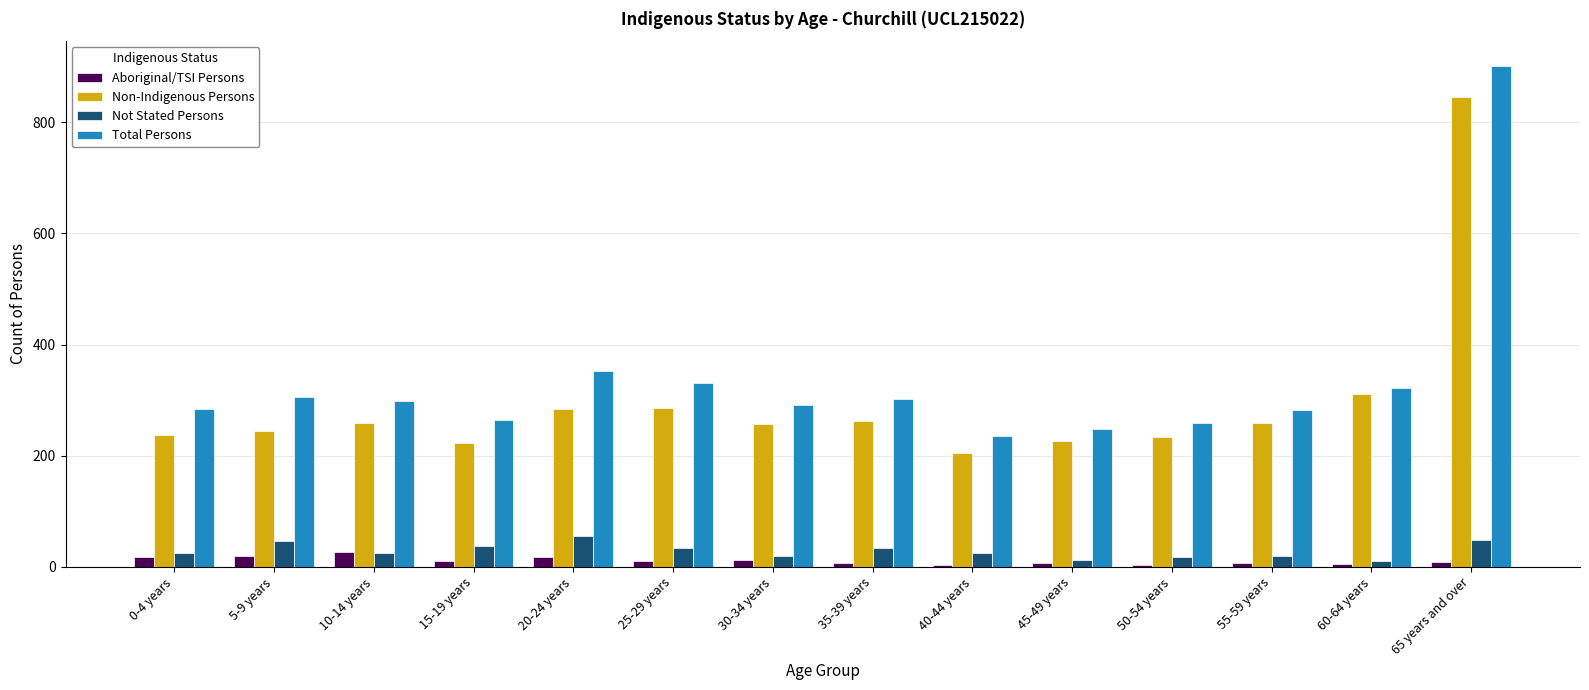

Which series has the largest total across all categories?

Total Persons